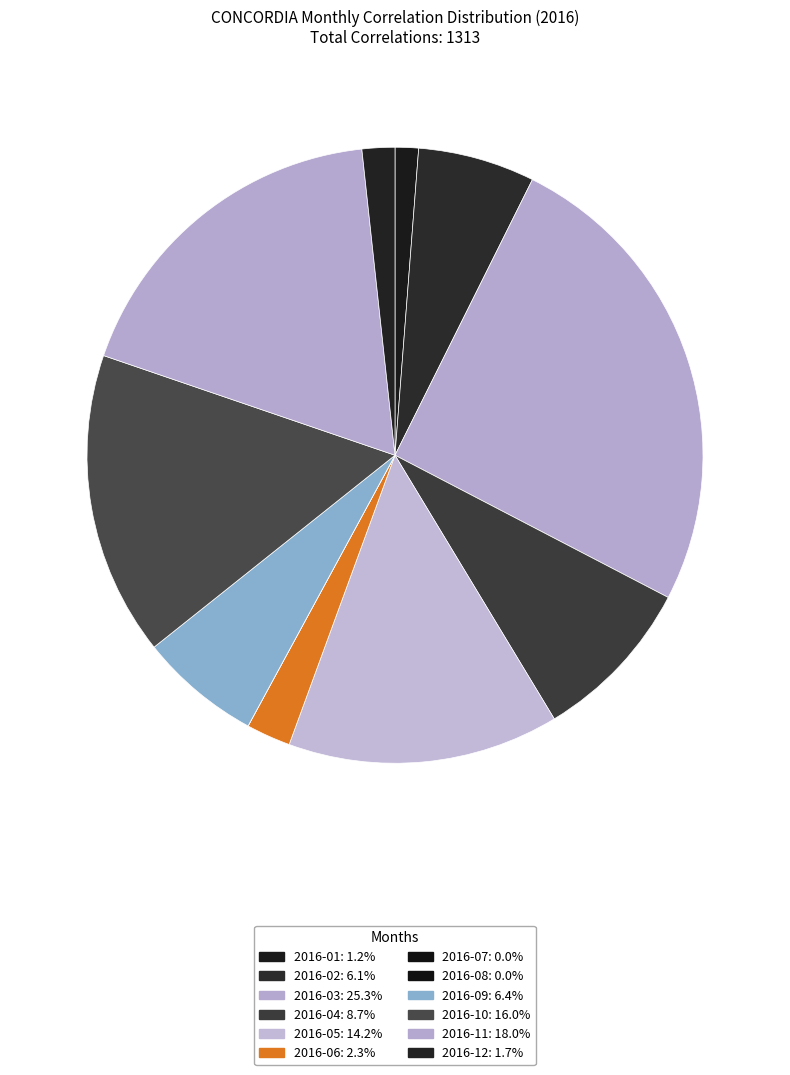

To the nearest percent, what is the difference between the 2016-01 and 2016-10 slice percentages?

15%